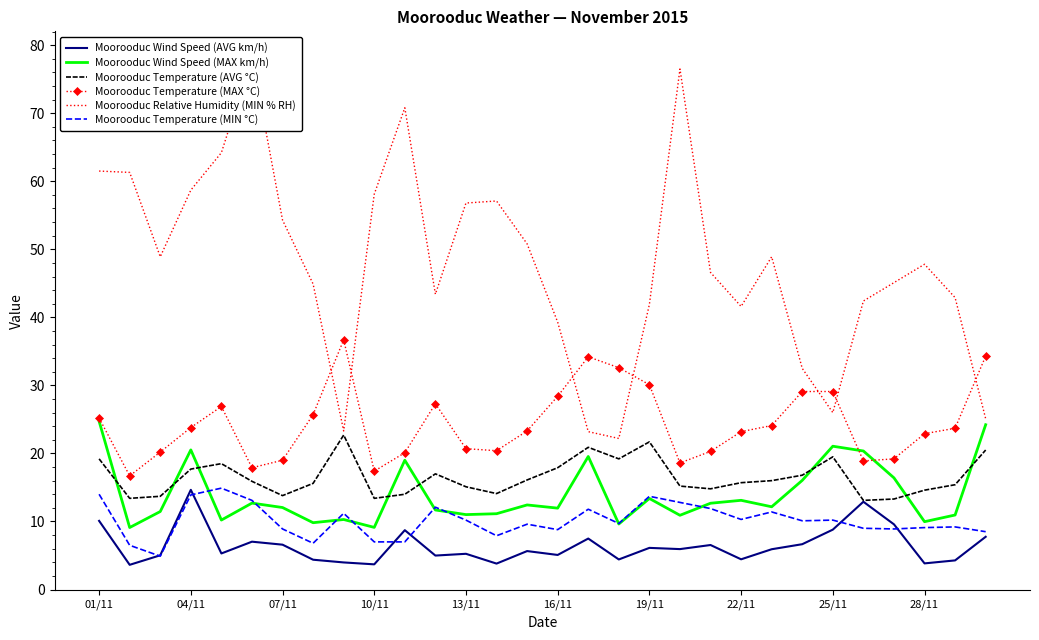

The value of Moorooduc Temperature (AVG °C) at 10/11 is 13.4. True or false?

True